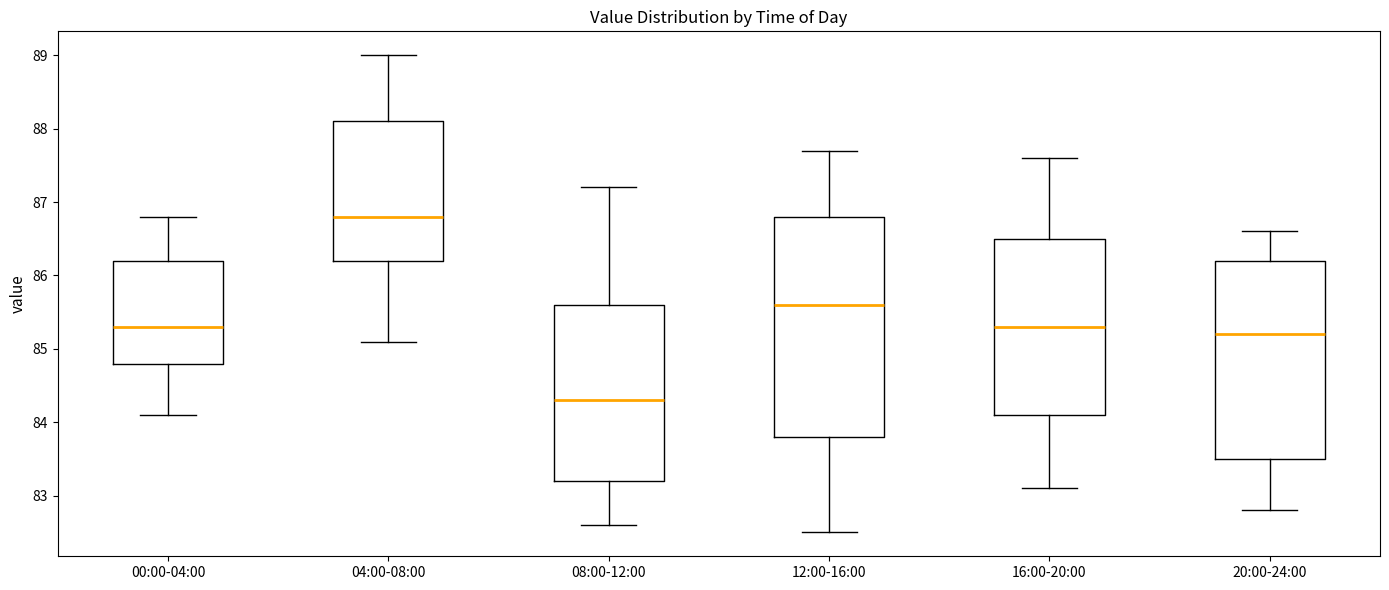

Reading left to right, transcribe this box plot: for each box, give where its median line is, the range the box spans, and where its two whiskers end, as read against the y-axis. The values are not printed on the chart, so give them approximately, as read against the axis.

00:00-04:00: median 85.3, box 84.8 to 86.2, whiskers 84.1 to 86.8
04:00-08:00: median 86.8, box 86.2 to 88.1, whiskers 85.1 to 89.0
08:00-12:00: median 84.3, box 83.2 to 85.6, whiskers 82.6 to 87.2
12:00-16:00: median 85.6, box 83.8 to 86.8, whiskers 82.5 to 87.7
16:00-20:00: median 85.3, box 84.1 to 86.5, whiskers 83.1 to 87.6
20:00-24:00: median 85.2, box 83.5 to 86.2, whiskers 82.8 to 86.6